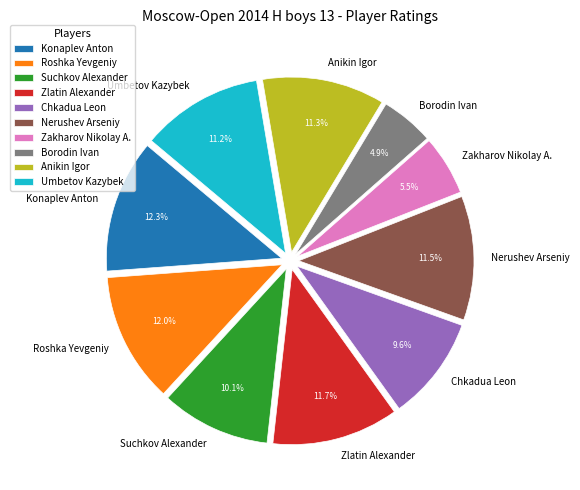

Approximately how many times larger is the value at Suchkov Alexander compared to Umbetov Kazybek?

0.9